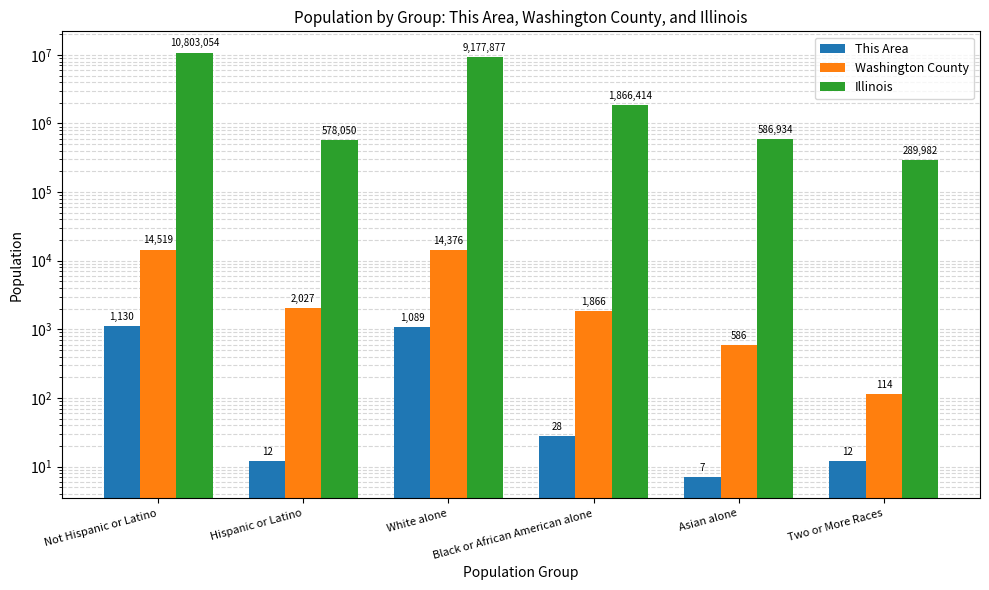

Reading right to left, list all the values displayed in this chart.

This Area: 12	7	28	1089	12	1130
Washington County: 114	586	1866	14376	2027	14519
Illinois: 289982	586934	1866414	9177877	578050	10803054